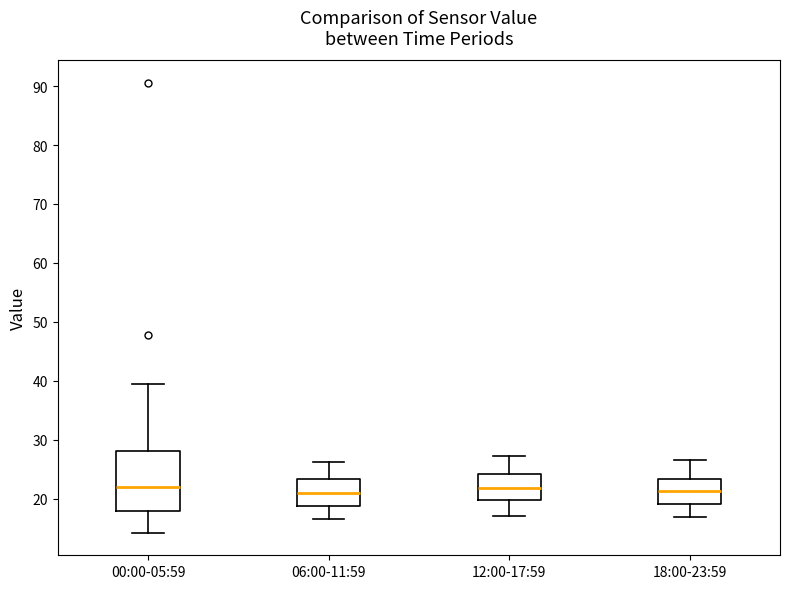

Which box is the tallest, from its lower edge to its upper edge?

00:00-05:59